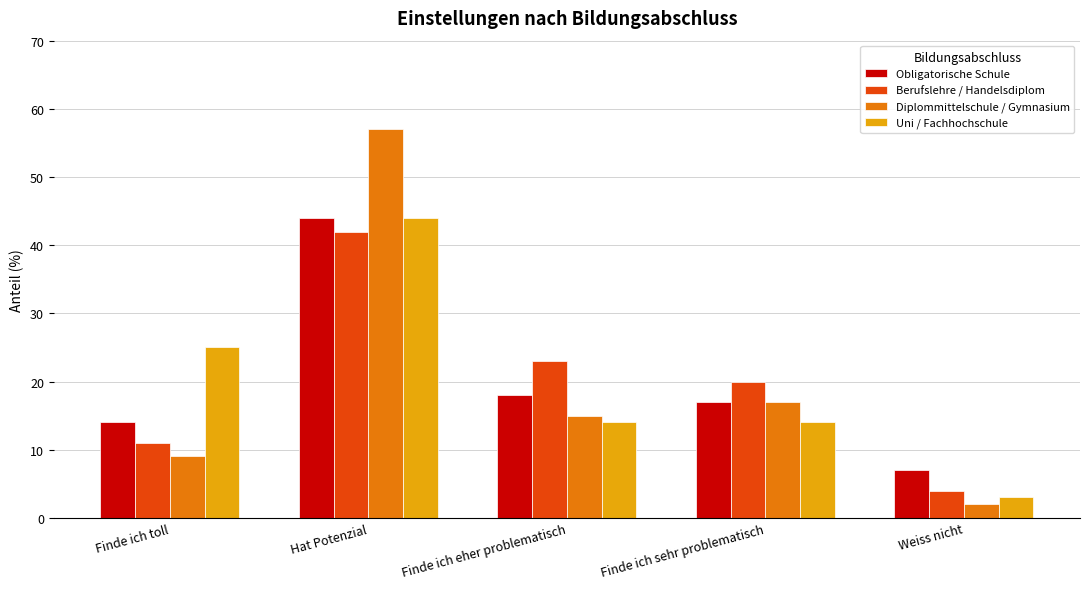

At which category is the sum across all series the highest?

Hat Potenzial